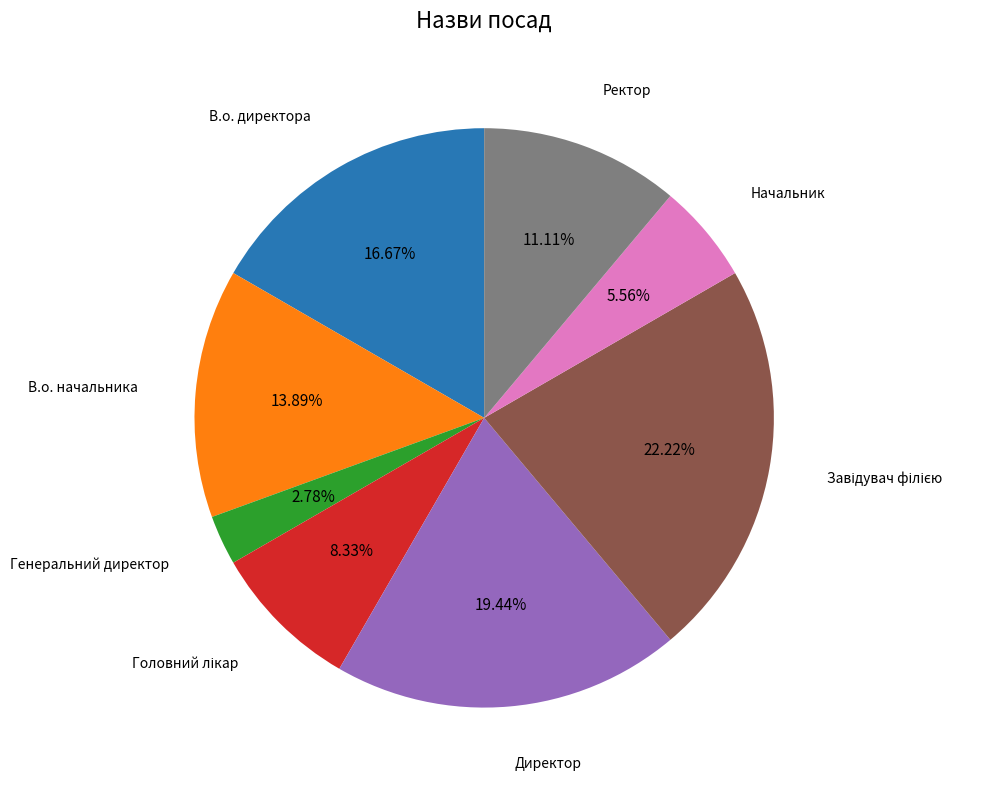

To the nearest percent, what portion does Ректор represent?

11%